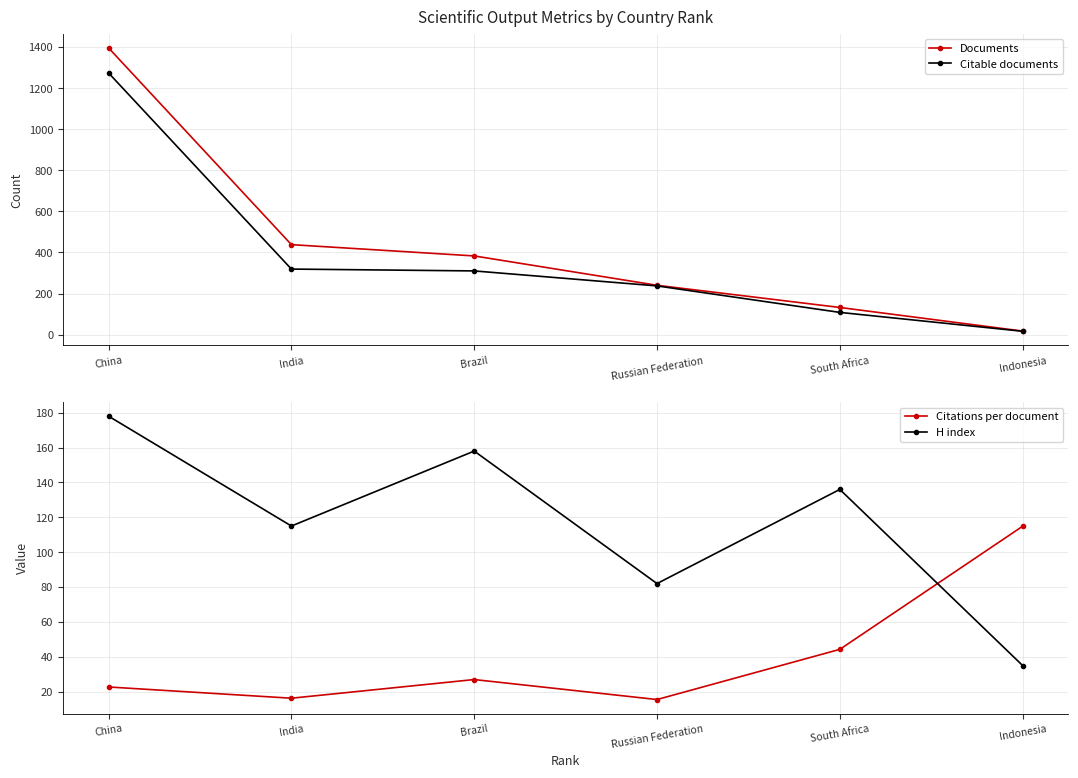

What is the total value across all series at India?

888.2